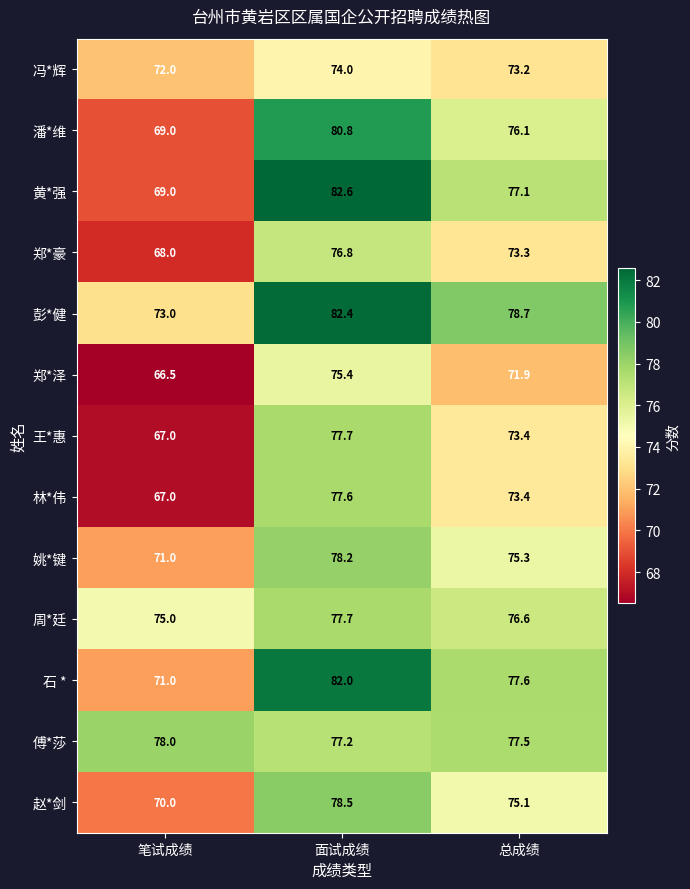

What is the difference between the 彭*健 values at 笔试成绩 and 面试成绩?

9.4